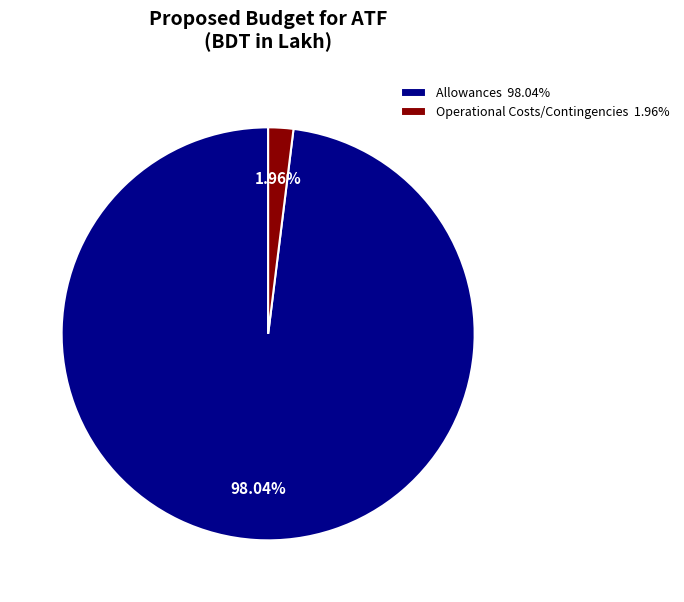

Which category has the smallest portion of the pie?

Operational Costs/Contingencies 1.96%